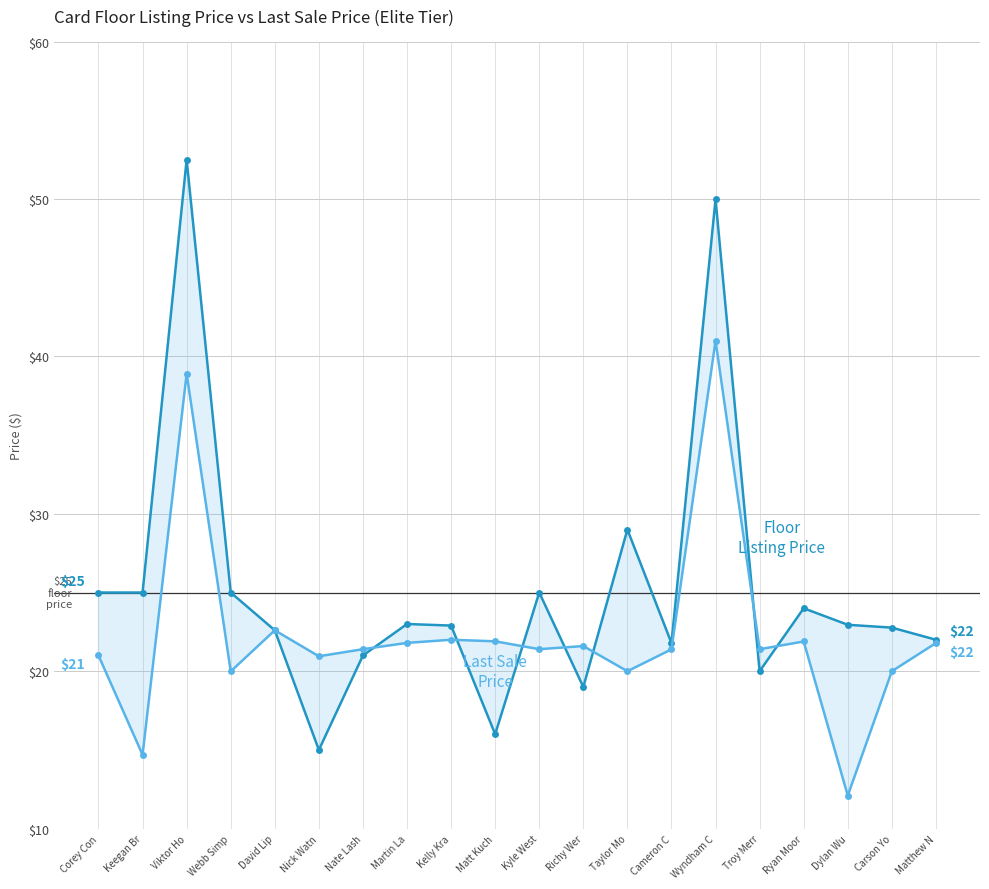

What is the label of the 12th point from the right?

Kelly Kra